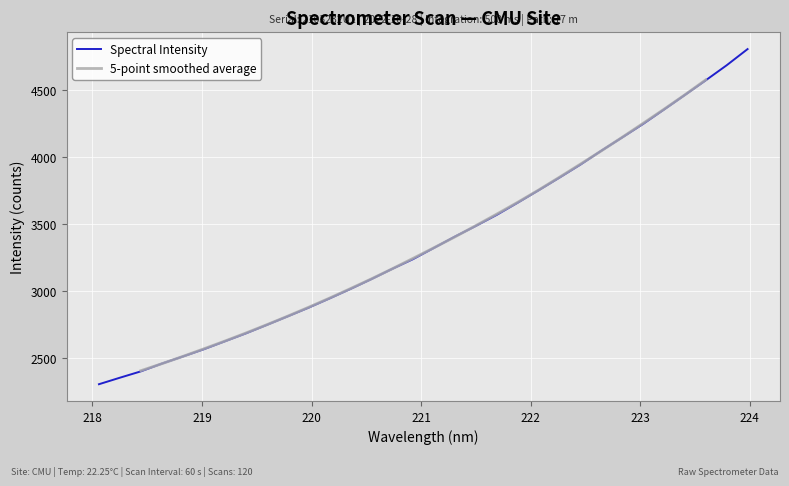

Reading right to left, list all the values displayed in this chart.

223.9802=4802.0	223.7895=4681.3	223.5987=4569.1	223.408=4459.6	223.2172=4350.7	223.0264=4243.0	222.8355=4142.4	222.6447=4042.9	222.4538=3939.4	222.263=3842.7	222.0721=3747.9	221.8812=3655.0	221.6902=3564.4	221.4993=3481.8	221.3083=3402.0	221.1174=3318.0	220.9264=3234.0	220.7354=3161.0	220.5444=3084.4	220.3533=3010.9	220.1623=2940.1	219.9712=2871.3	219.7801=2806.4	219.589=2742.3	219.3979=2679.2	219.2067=2620.3	219.0156=2561.3	218.8244=2507.2	218.6332=2454.2	218.442=2396.6	218.2508=2349.3	218.0596=2300.7